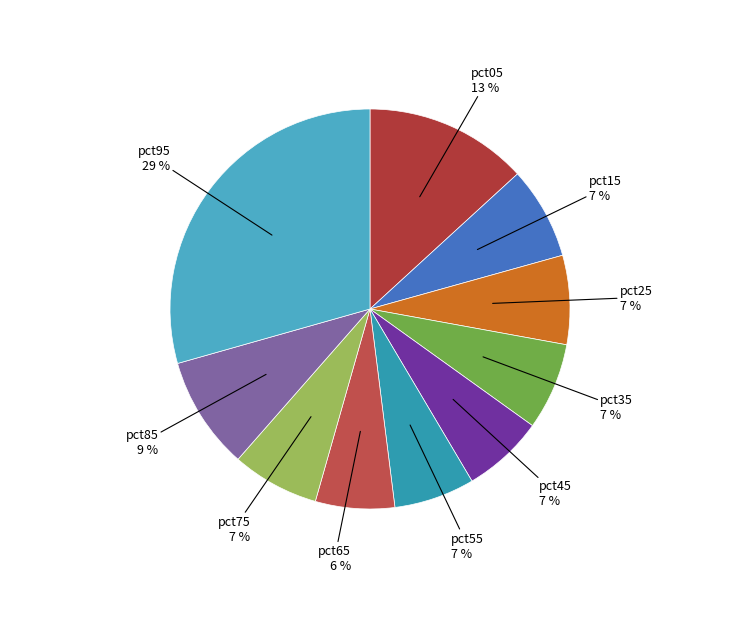

How many segments does this pie chart have?

10